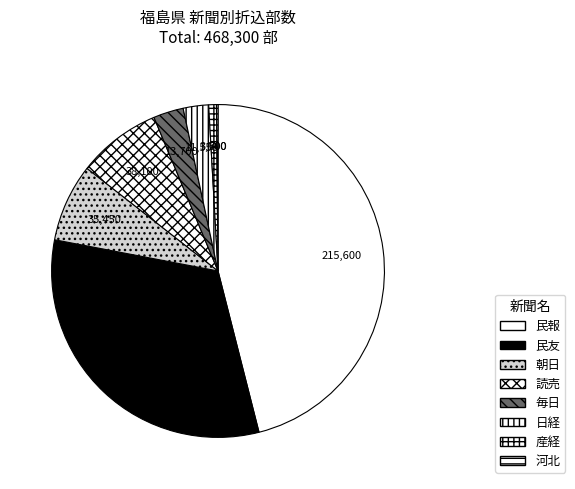

Count the number of slices in the pie.

8